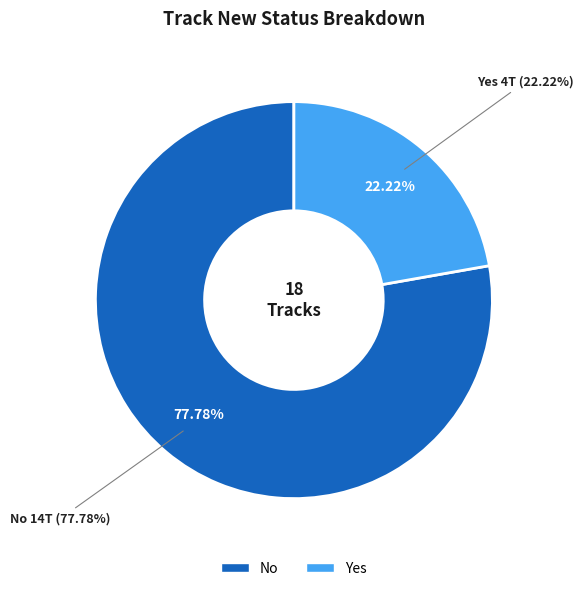

Does No account for over 50% of the chart?

Yes